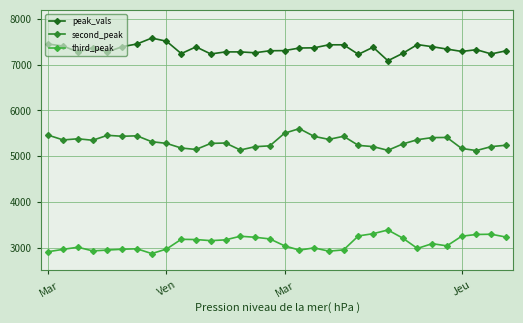

True or false: third_peak has more than 2 points higher than both neighbors.

True